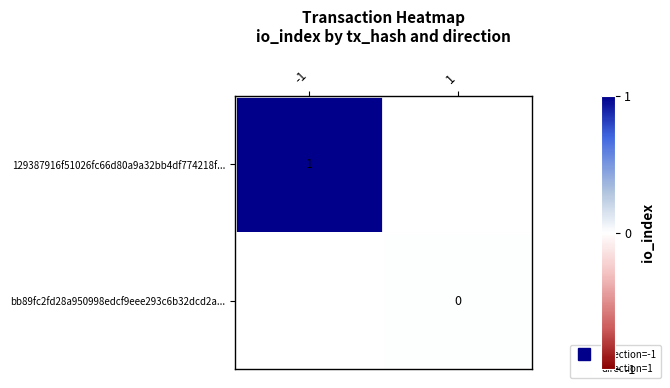

Rank the categories by 129387916f51026fc66d80a9a32bb4df774218f... value from highest to lowest.

-1, 1